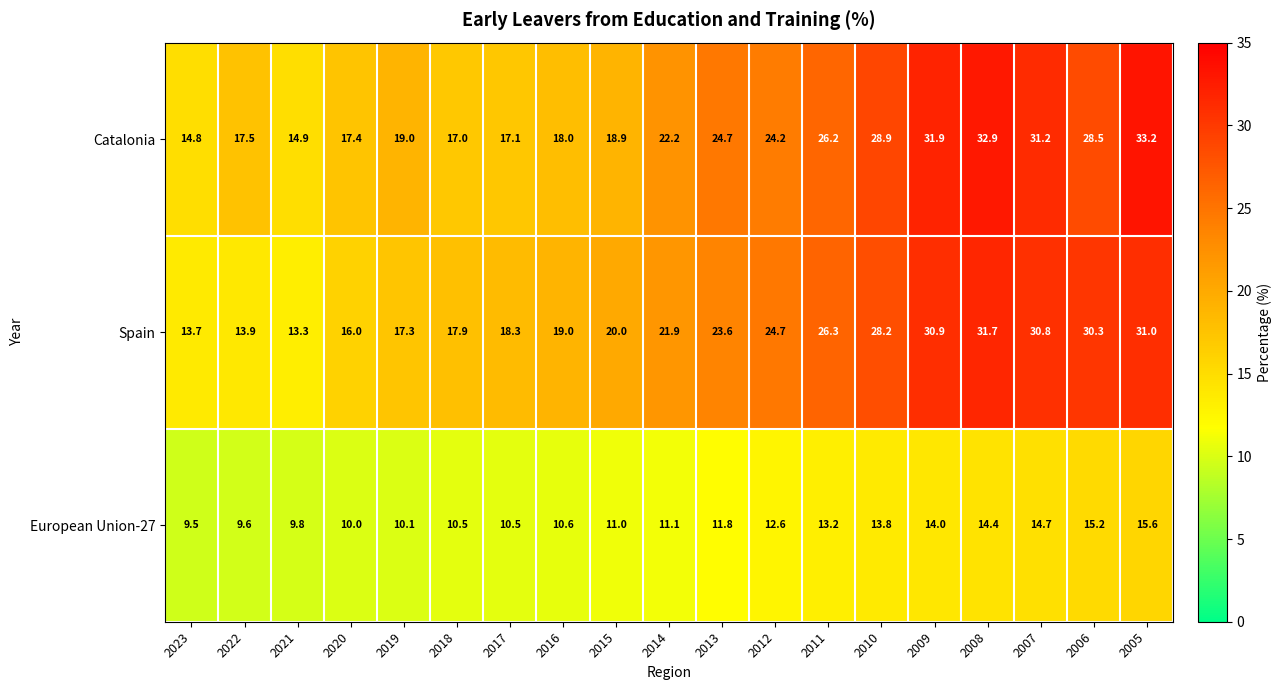

At which label does Catalonia reach its peak?

2005